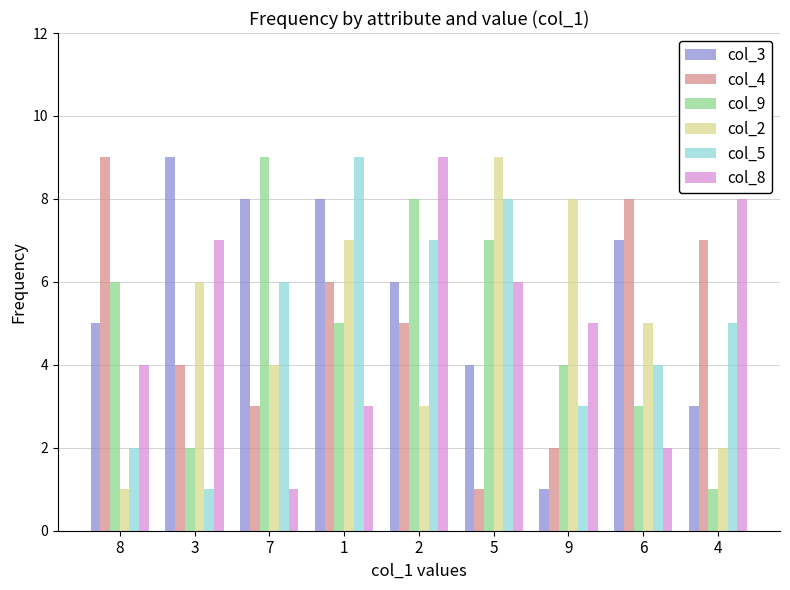

What is the spread (max minus min) of values at 1?

6